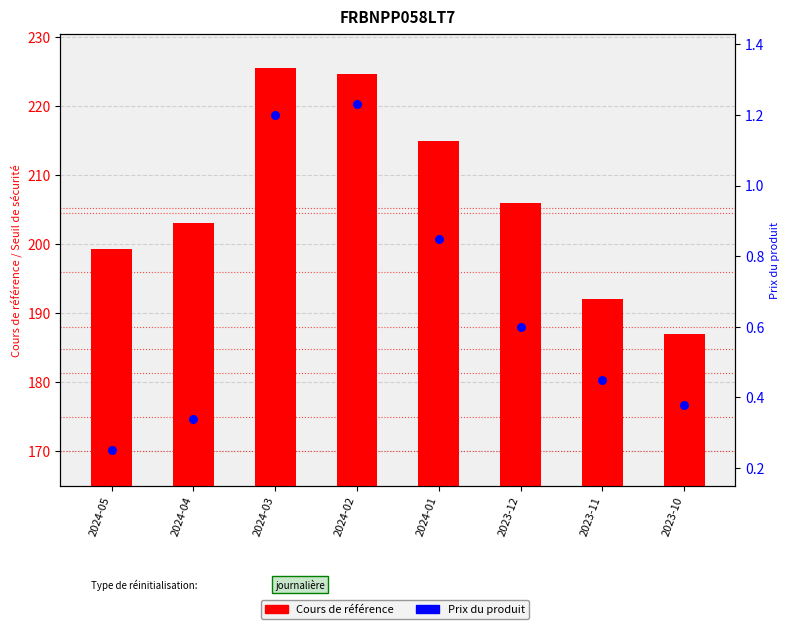

Which series contains the highest Y value?

Cours de référence